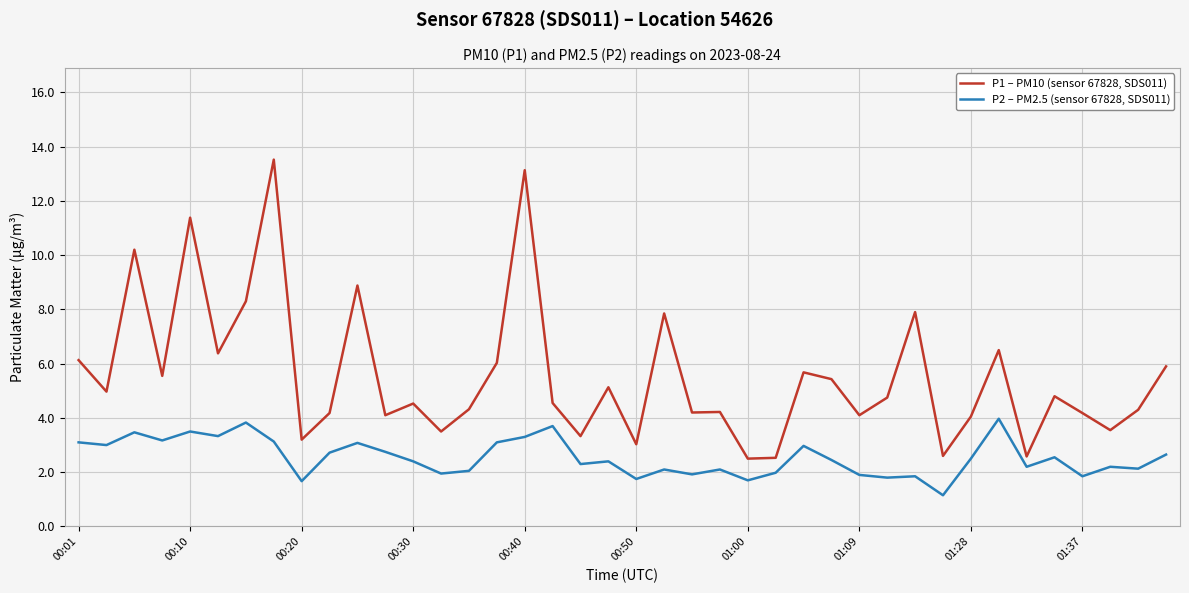

How many categories are shown in the chart?

40